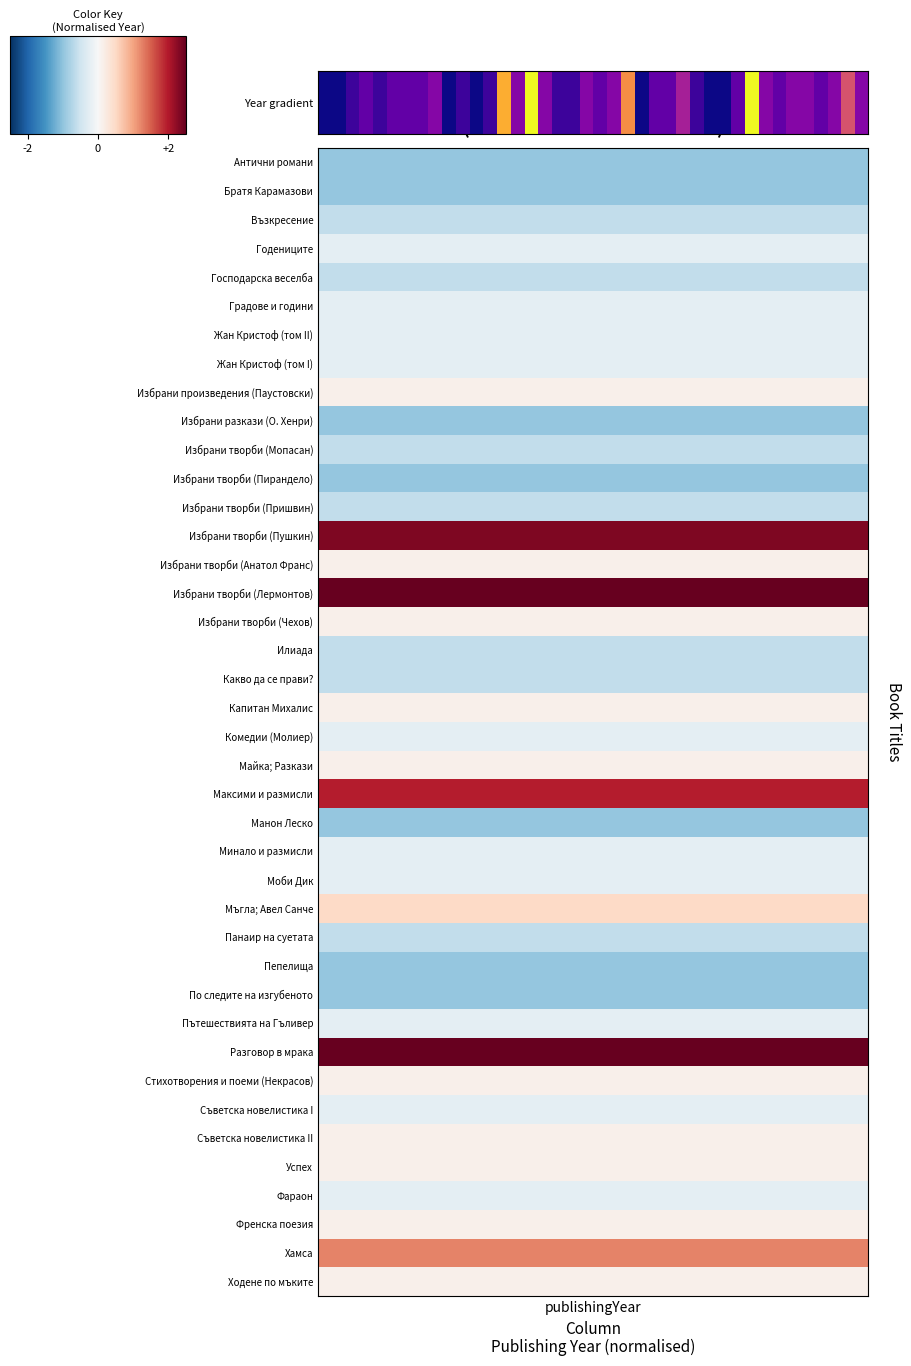

List the labels in order of value, smallest first.

publishingYear, 1, 9, 11, 23, 28, 29, 2, 4, 10, 12, 17, 18, 27, 3, 5, 6, 7, 20, 24, 25, 30, 33, 36, 8, 14, 16, 19, 21, 32, 34, 35, 37, 39, 26, 38, 22, 13, 15, 31